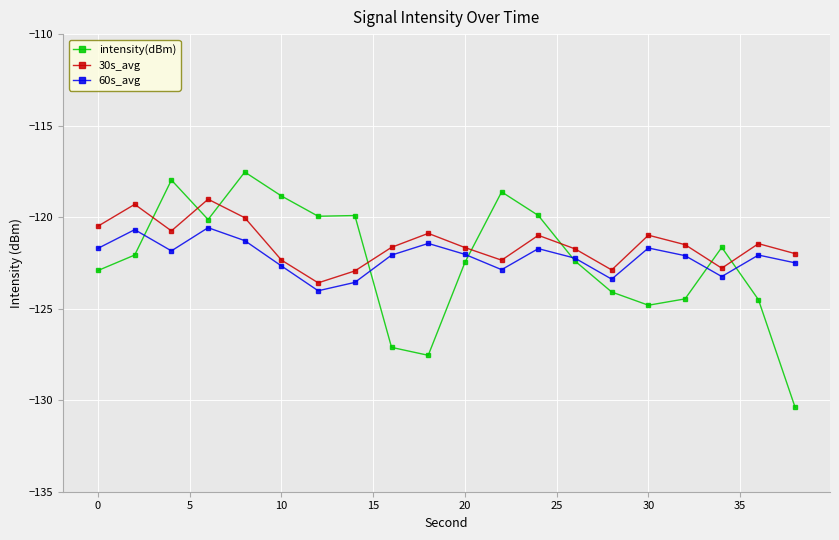

True or false: 30s_avg has more than 0 points higher than both neighbors.

True